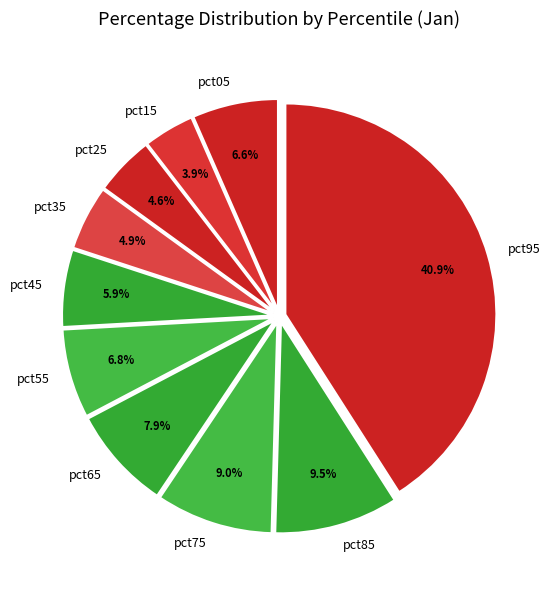

To the nearest percent, what is the difference between the pct75 and pct15 slice percentages?

5%